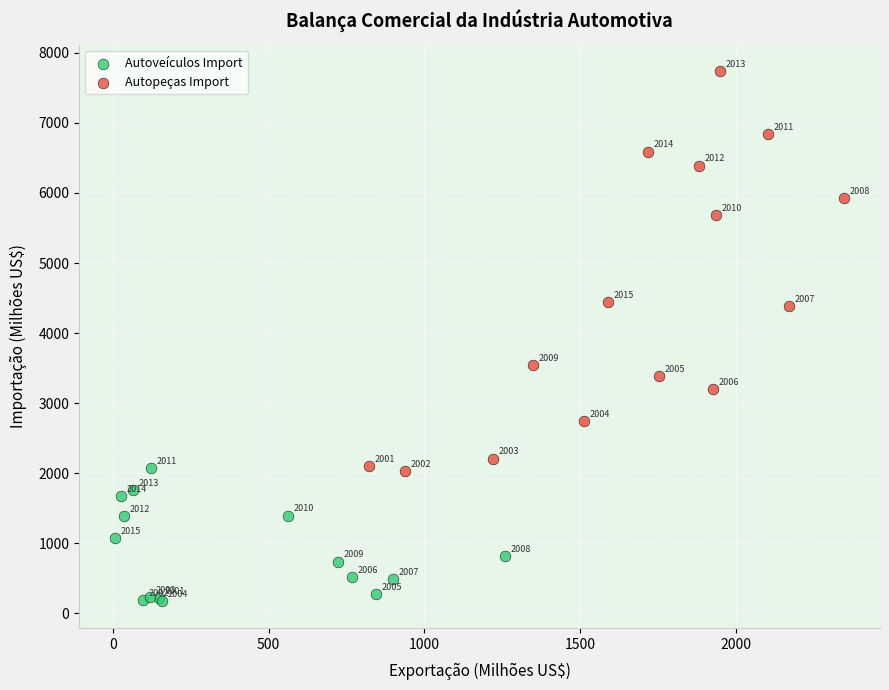

Which series contains the highest Y value?

Autopeças Import